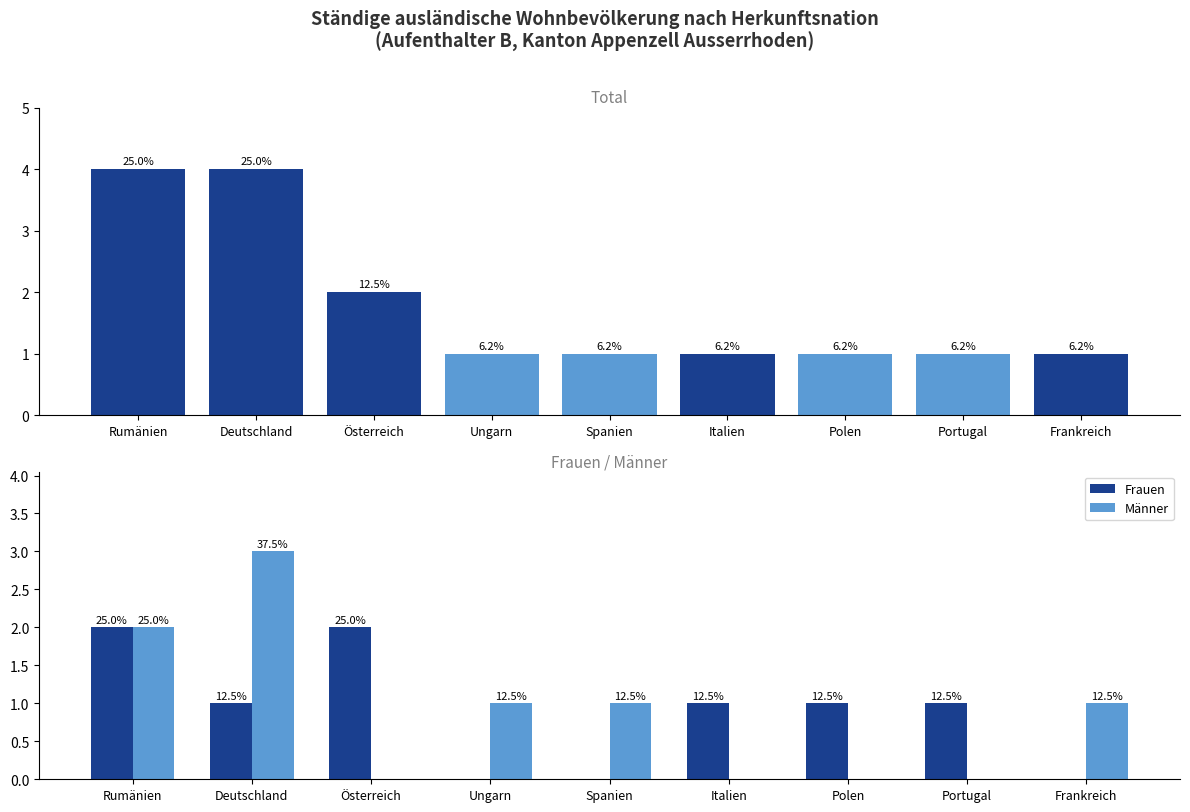

List the labels in order of Männer value, largest first.

Deutschland, Rumänien, Ungarn, Spanien, Frankreich, Österreich, Italien, Polen, Portugal